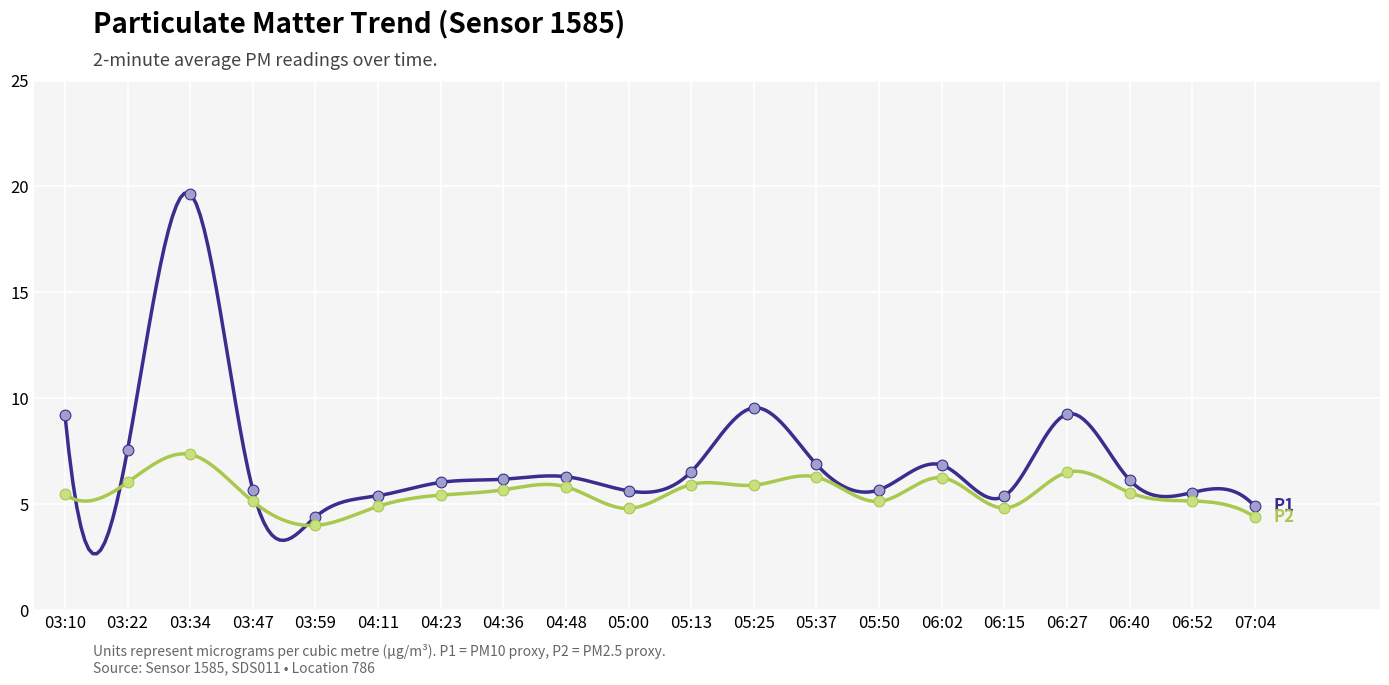

Which series contains the highest Y value?

P1